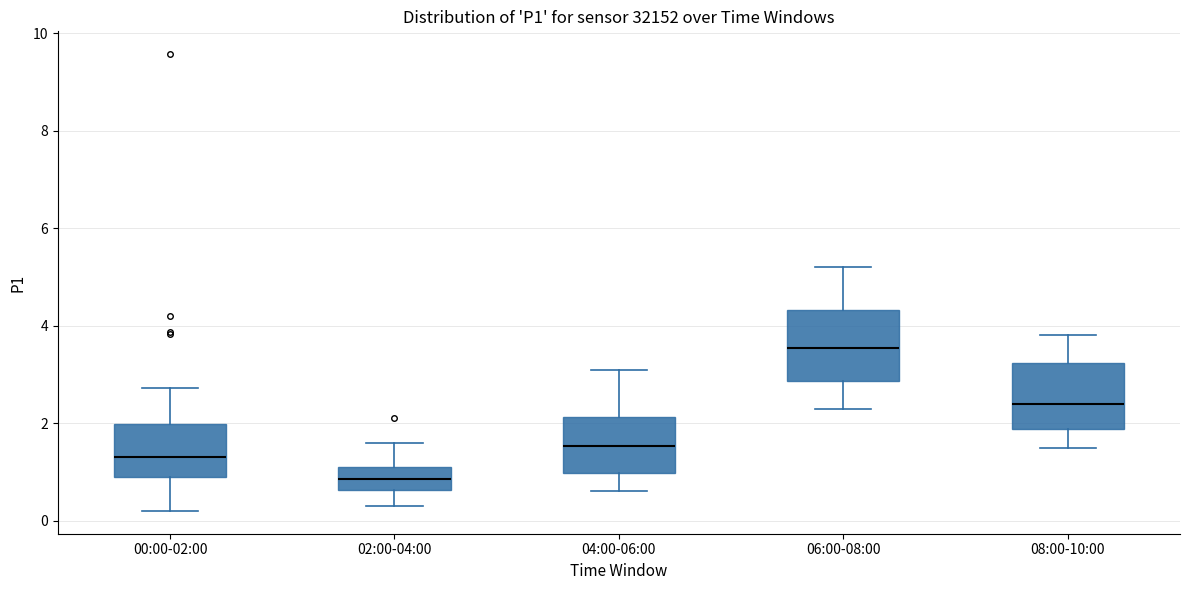

Where does the upper whisker of the box for 08:00-10:00 end on the y-axis? The values are not printed on the chart, so give them approximately, as read against the axis.

3.8